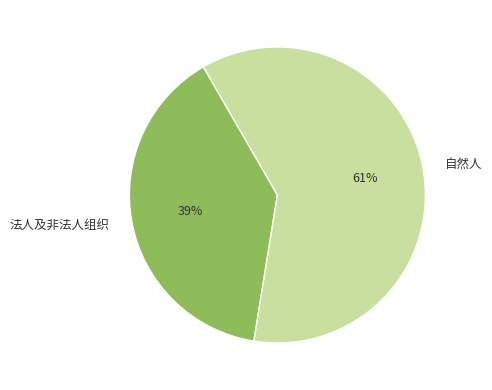

Which category has the biggest portion of the pie?

自然人